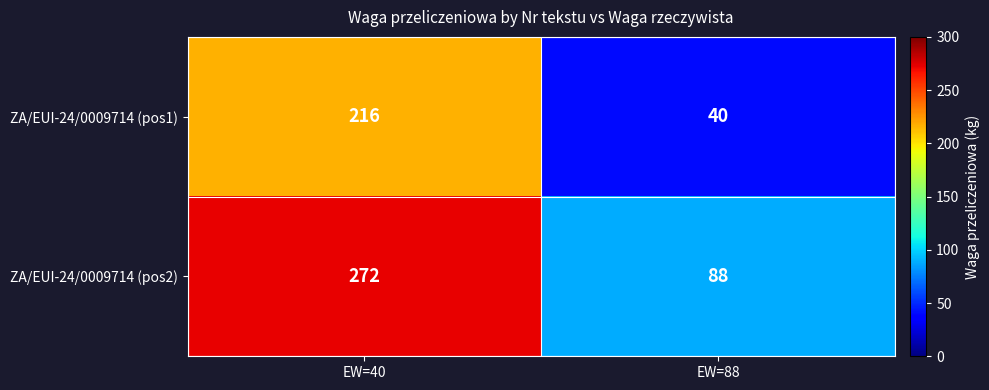

How many categories are shown in the chart?

2